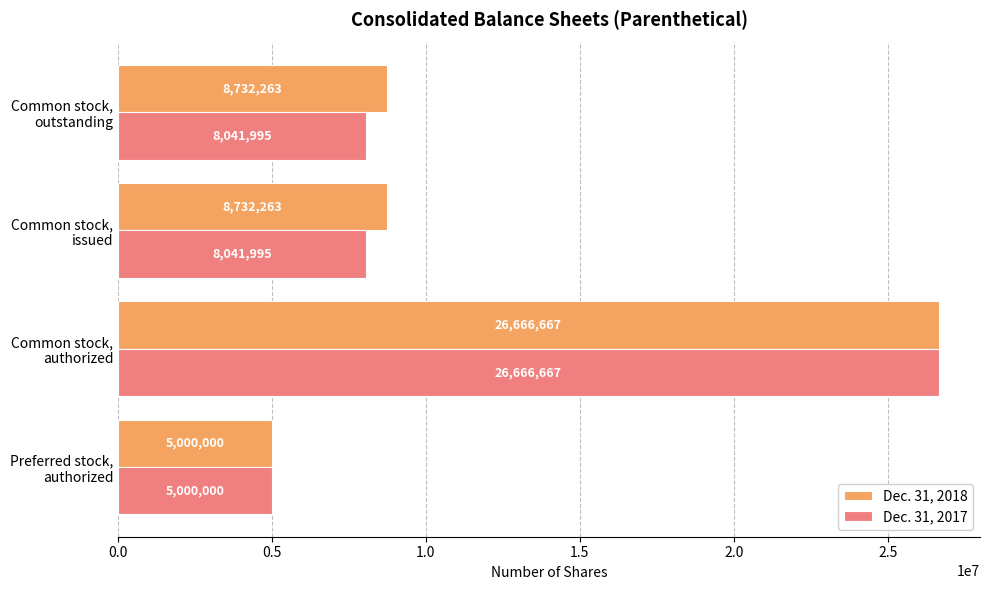

Rank the series by their average value, from lowest to highest.

Dec. 31, 2017, Dec. 31, 2018